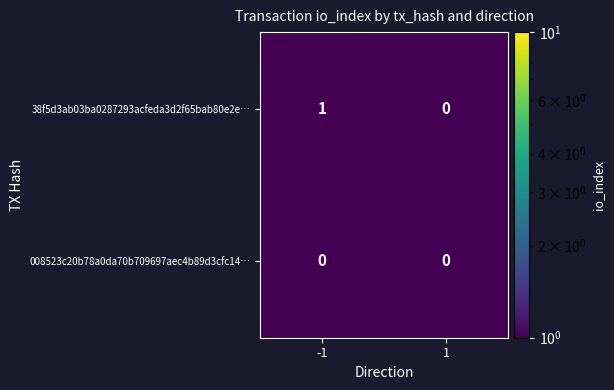

Rank the series by their average value, from lowest to highest.

008523c20b78a0da70b709697aec4b89d3cfc14…, 38f5d3ab03ba0287293acfeda3d2f65bab80e2e…